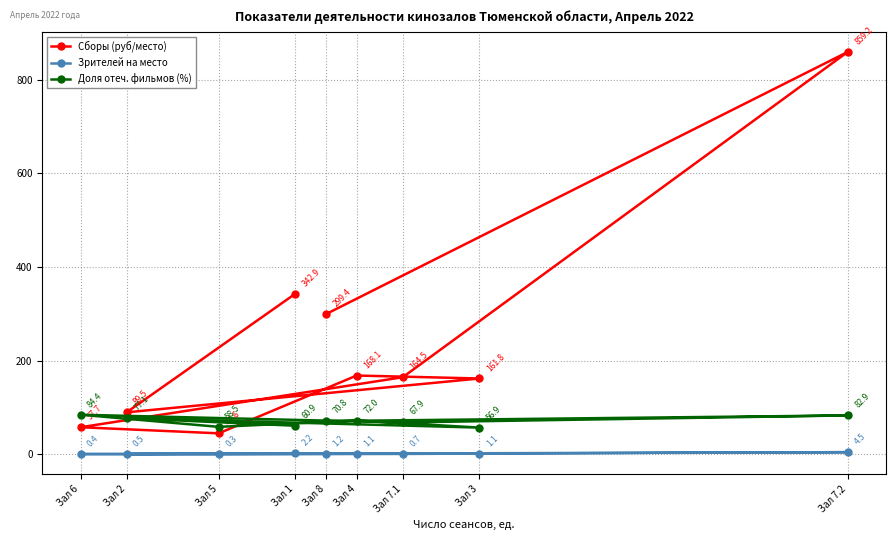

What is the label of the 3rd point from the left?

Зал 5